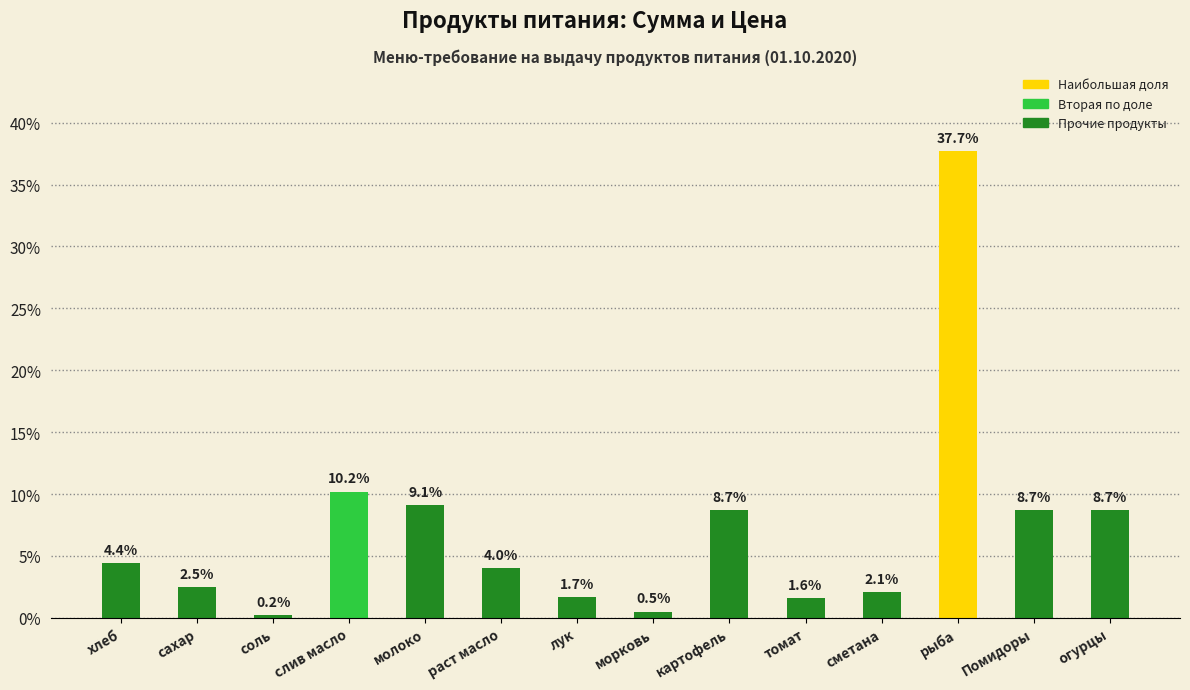

What is the change in value from соль to огурцы?

+8.5